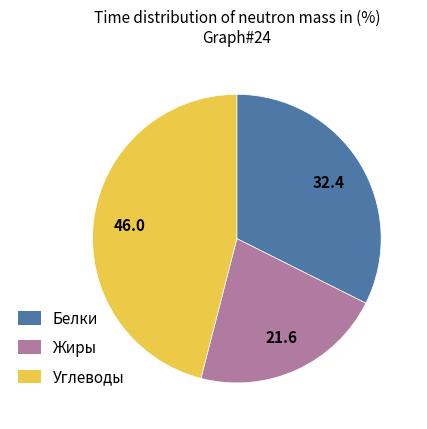

The Белки slice represents 32% of the pie. True or false?

True